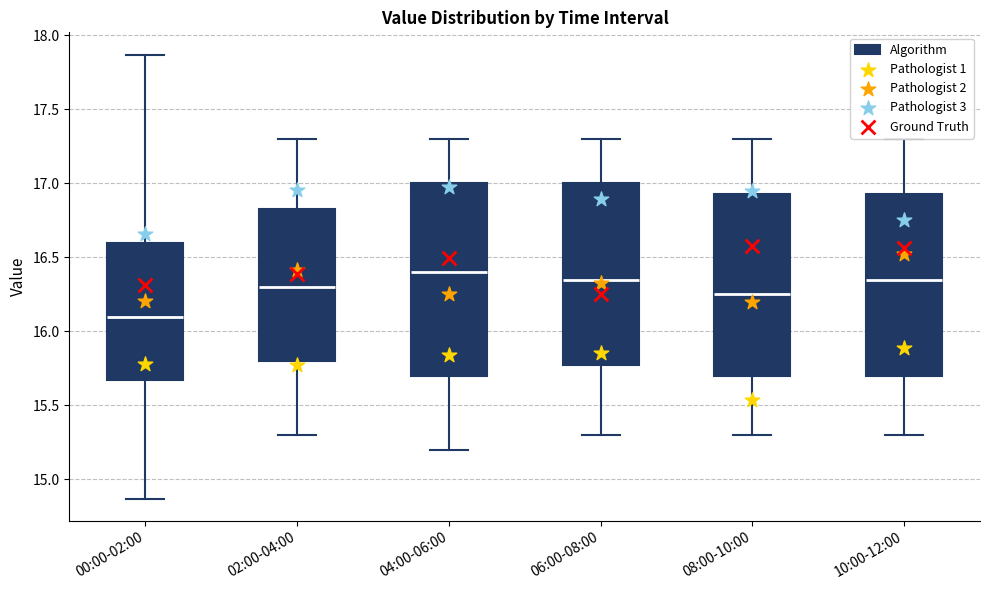

Where is the upper edge of the box for 00:00-02:00 on the y-axis? The values are not printed on the chart, so give them approximately, as read against the axis.

16.60